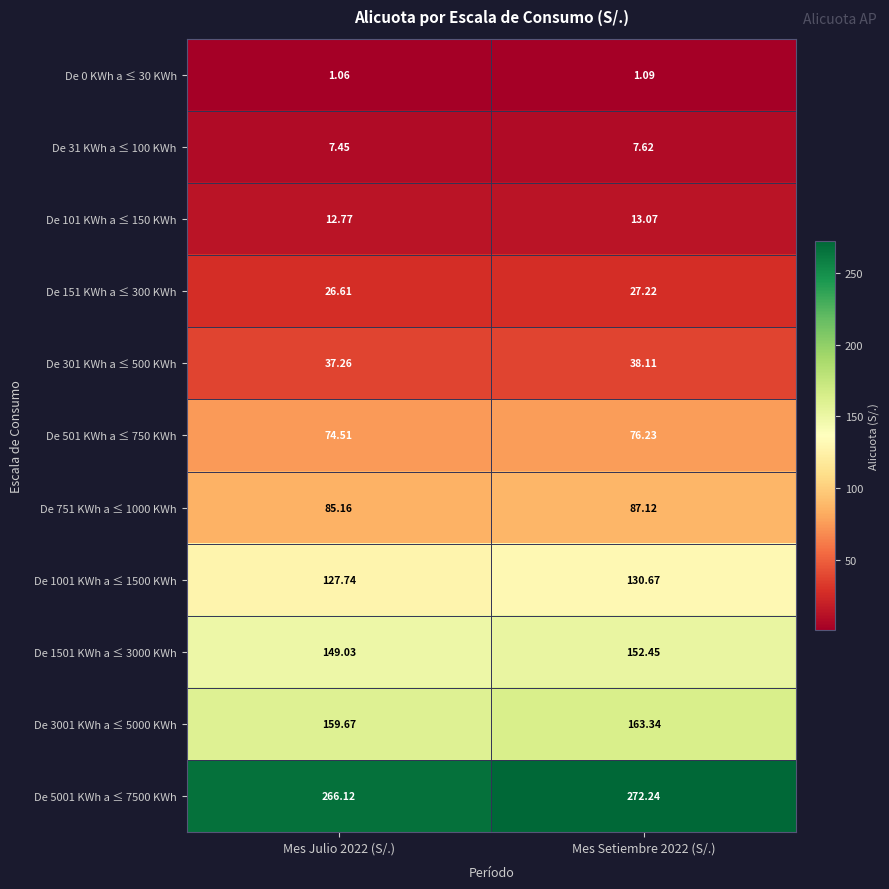

At which category is the sum across all series the highest?

Mes Setiembre 2022 (S/.)